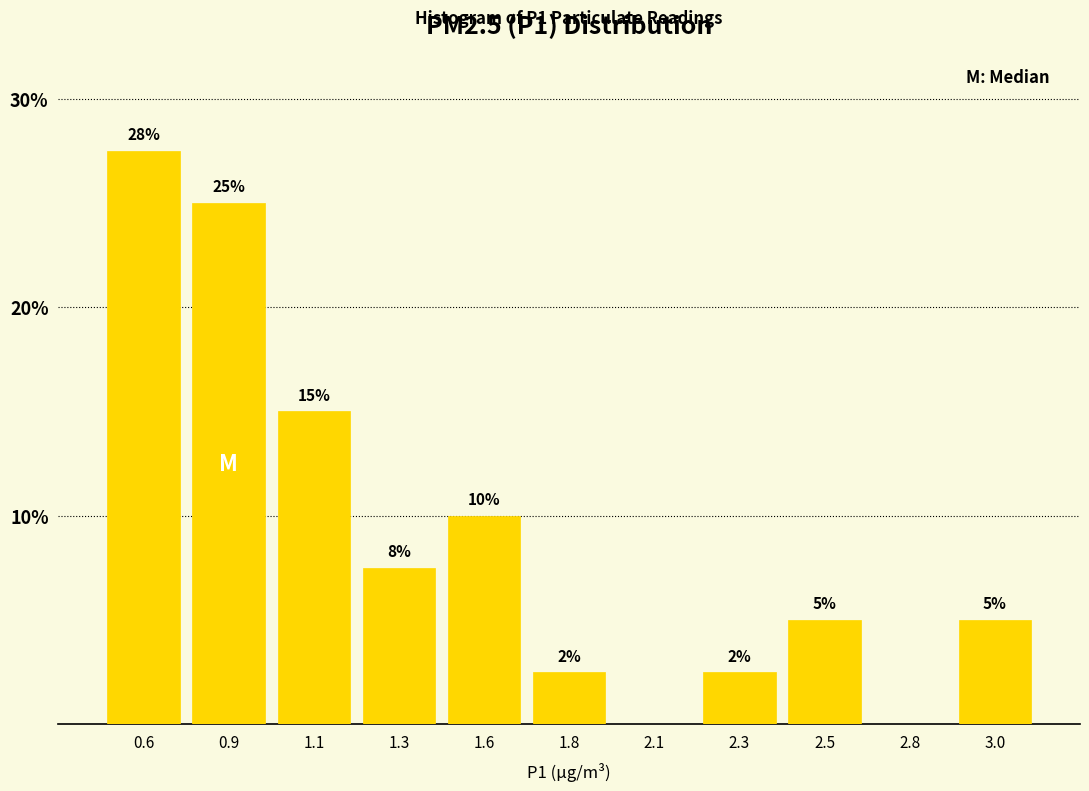

Which label corresponds to the largest value in the chart?

0.6